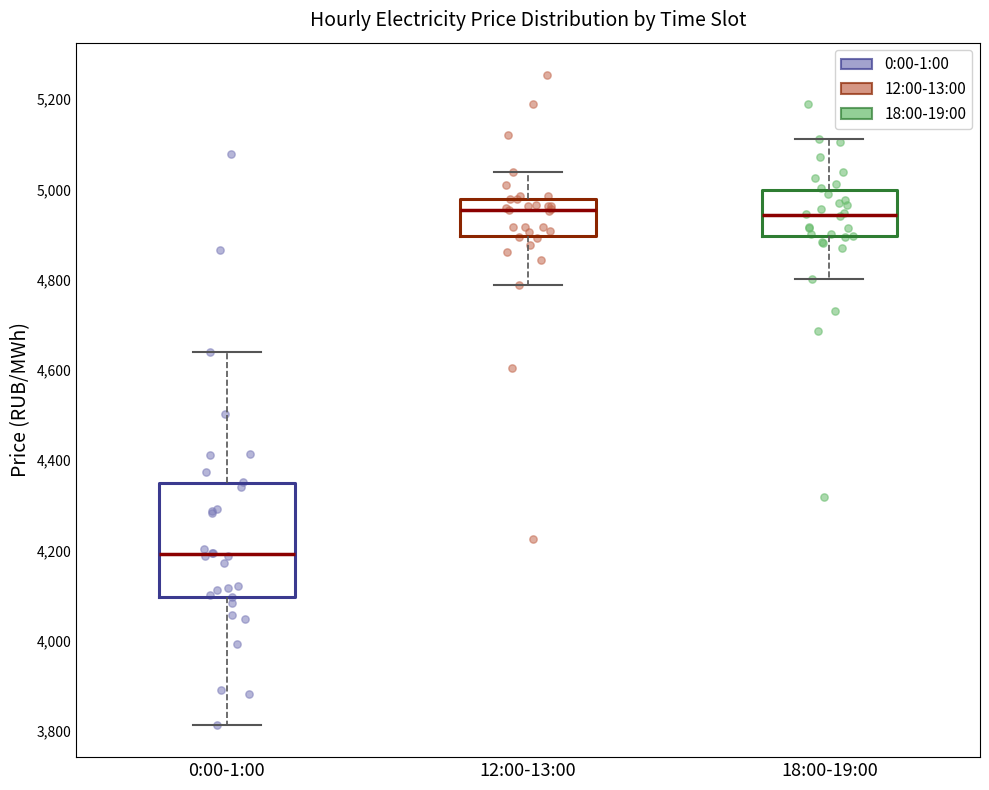

Reading left to right, transcribe this box plot: for each box, give where its median line is, the range the box spans, and where its two whiskers end, as read against the y-axis. The values are not printed on the chart, so give them approximately, as read against the axis.

0:00-1:00: median 4200, box 4100 to 4340, whiskers 3820 to 4640
12:00-13:00: median 4960, box 4900 to 4980, whiskers 4780 to 5040
18:00-19:00: median 4940, box 4900 to 5000, whiskers 4800 to 5120